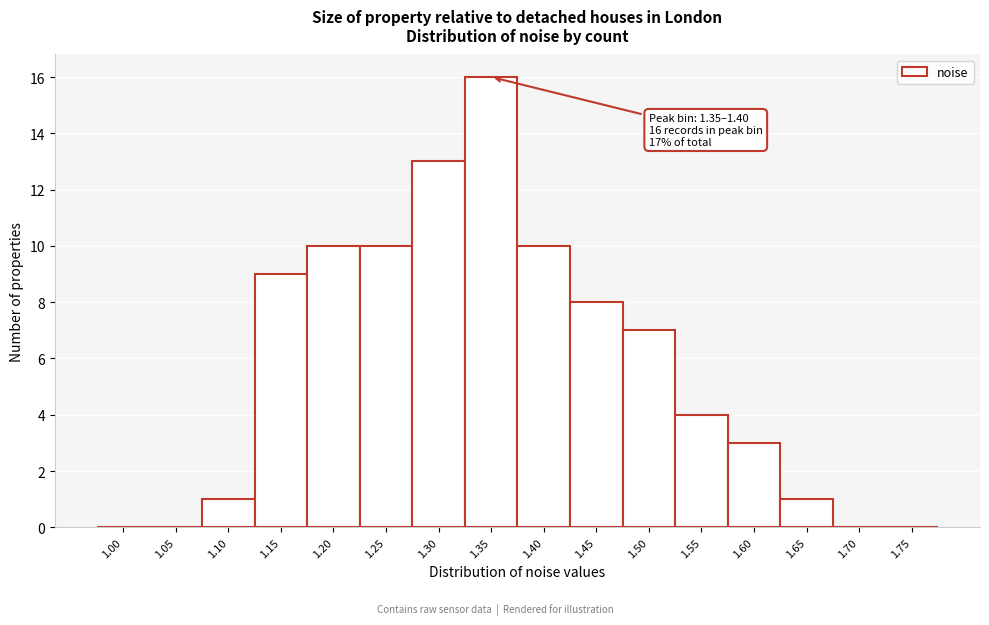

Reading right to left, list all the values displayed in this chart.

1.75=0	1.70=0	1.65=1	1.60=3	1.55=4	1.50=7	1.45=8	1.40=10	1.35=16	1.30=13	1.25=10	1.20=10	1.15=9	1.10=1	1.05=0	1.00=0